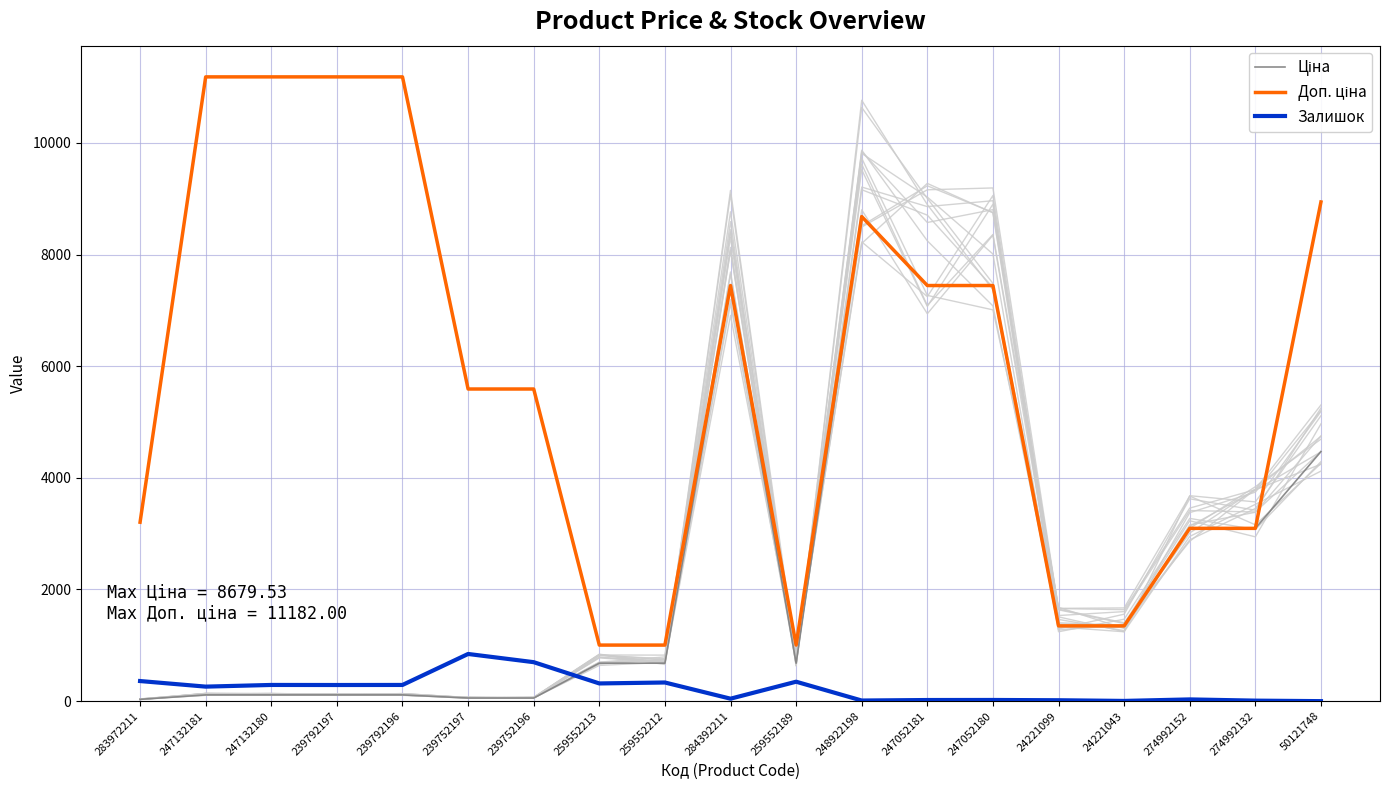

Rank the series at 259552213 from lowest to highest value.

Залишок, Ціна, Доп. ціна